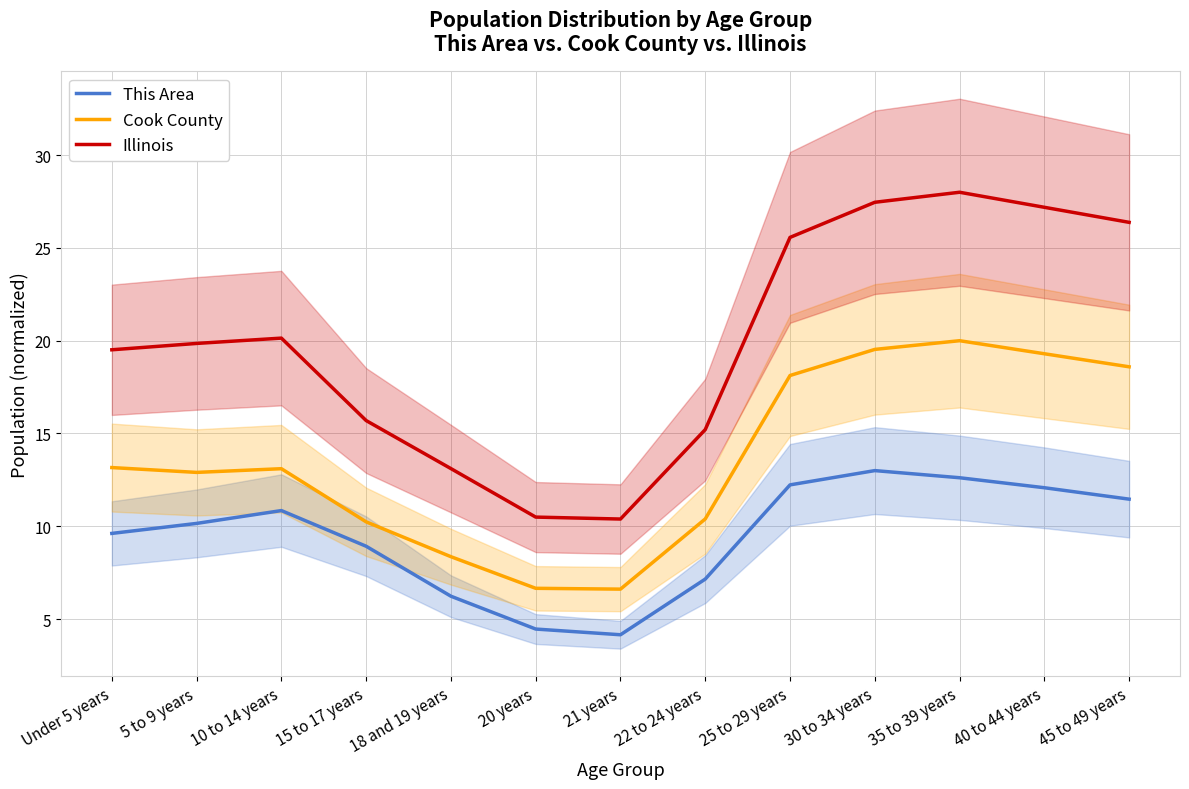

Does the chart display data point markers on the line(s)?

No